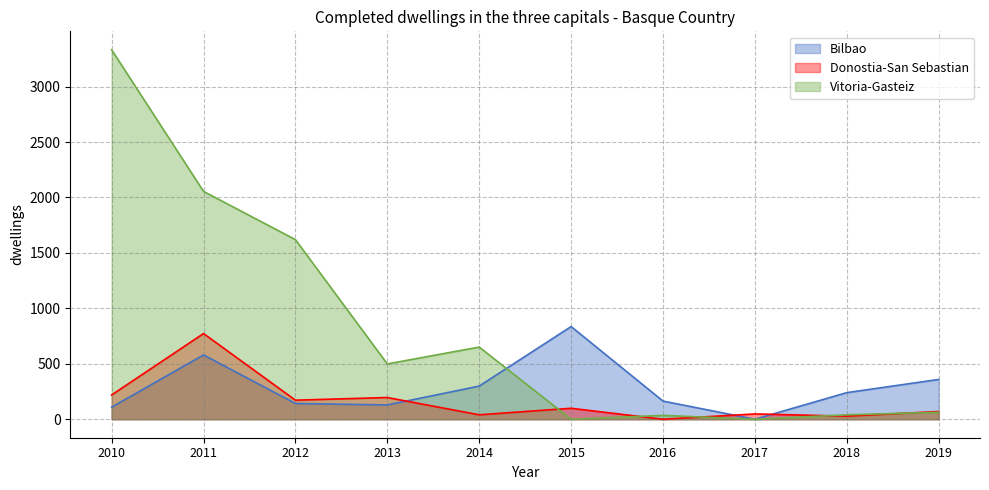

In Vitoria-Gasteiz, how many points are lower than both neighbors (excluding endpoints)?

3